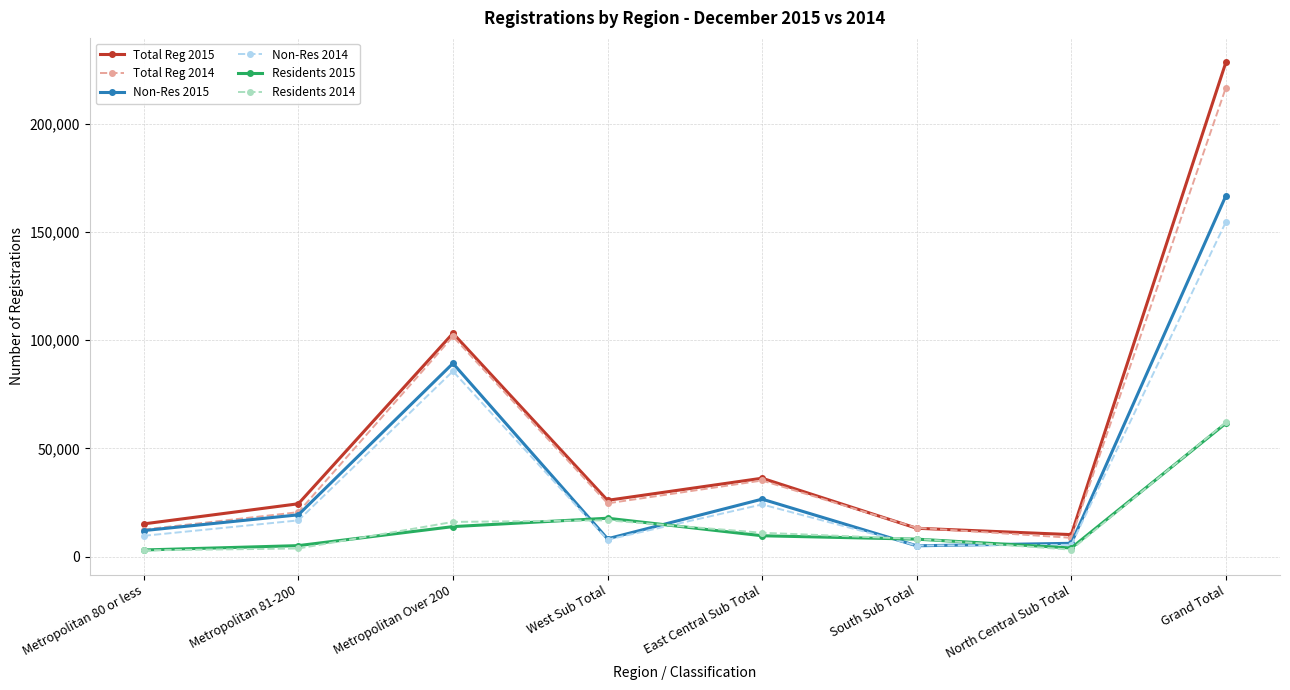

How many data points in Total Reg 2015 are less than 26032?

4